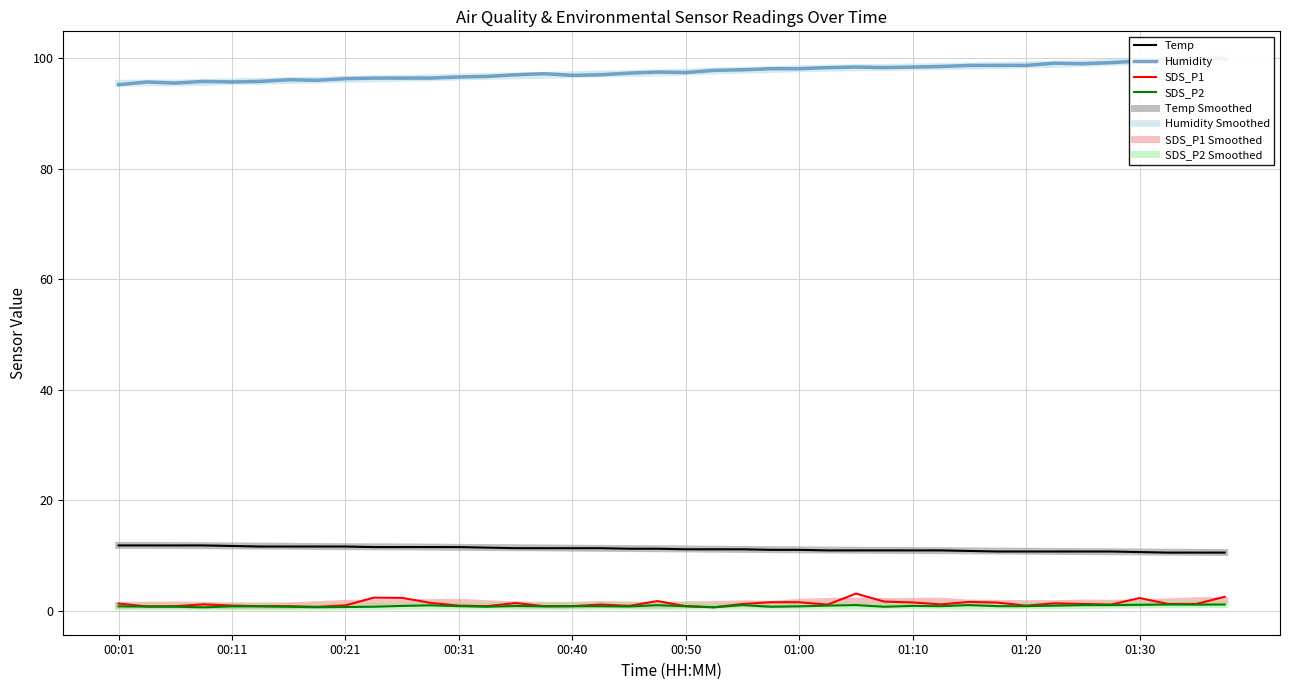

At which label is Humidity closest to 97?

00:36